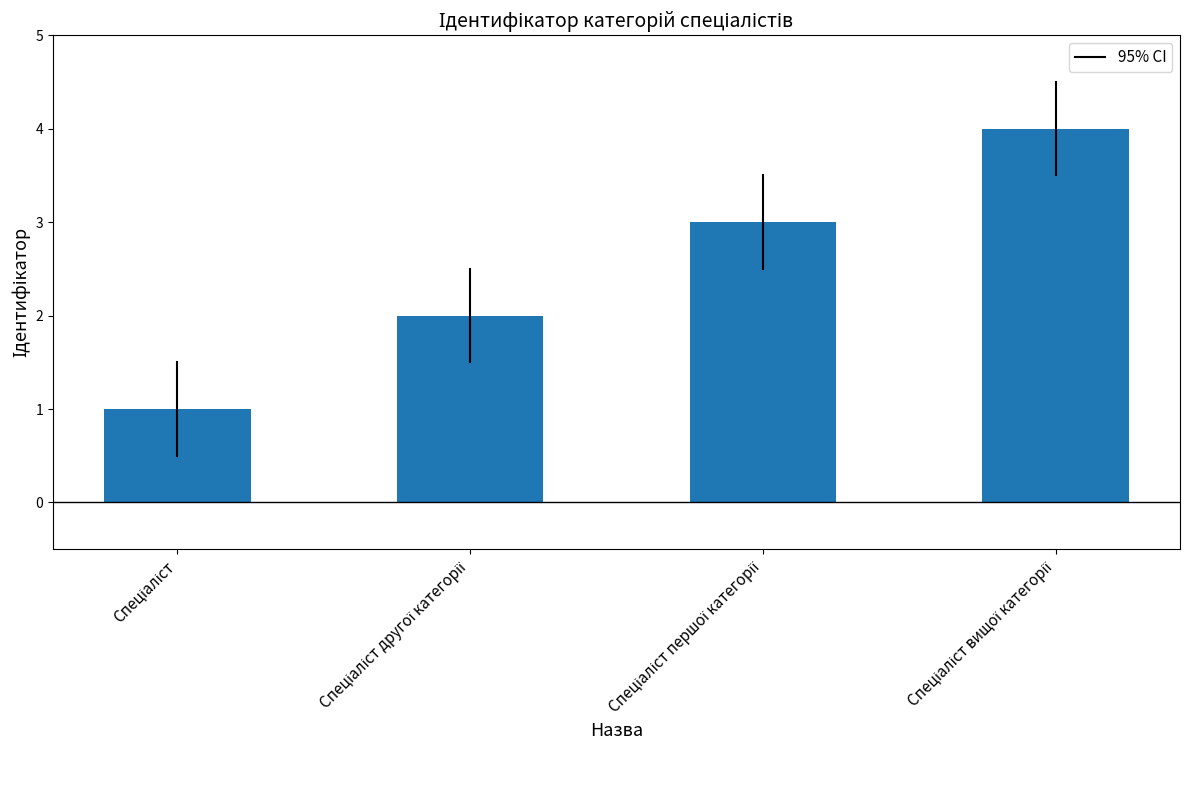

What is the sum of all values?

10